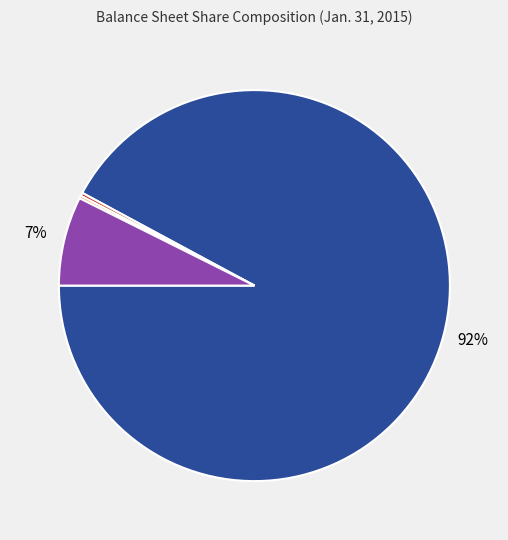

Does any single category account for the majority?

Yes